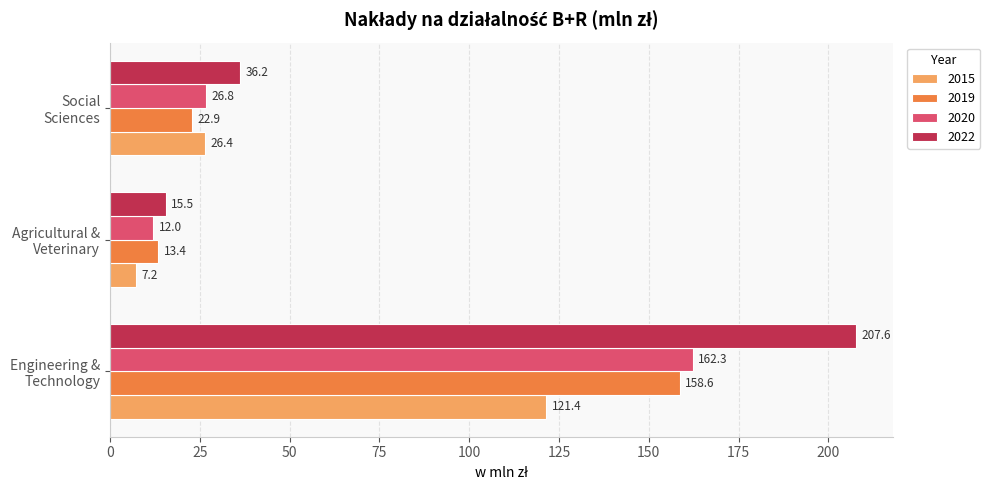

What is the maximum value for 2015?

121.4